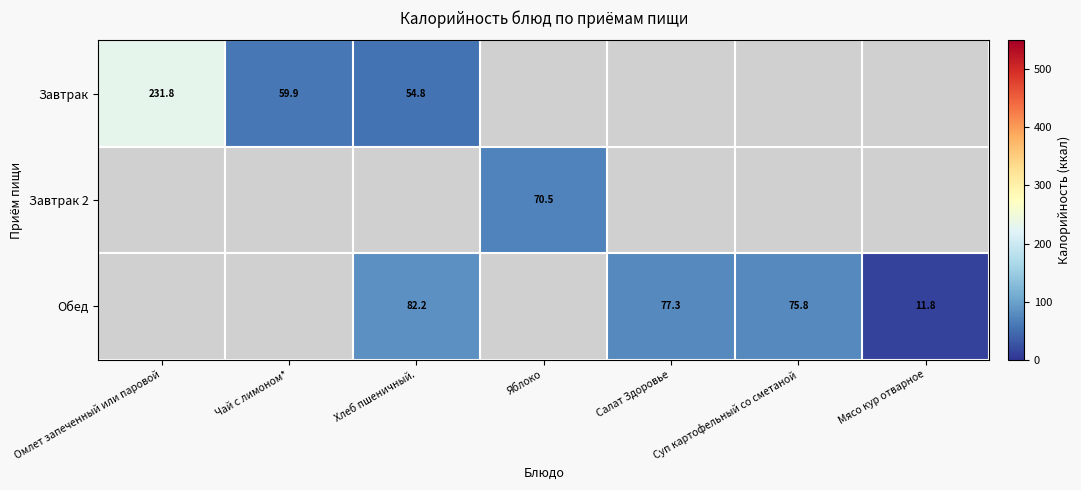

Is it true that Завтрак equals 59.9 at Чай с лимоном*?

True